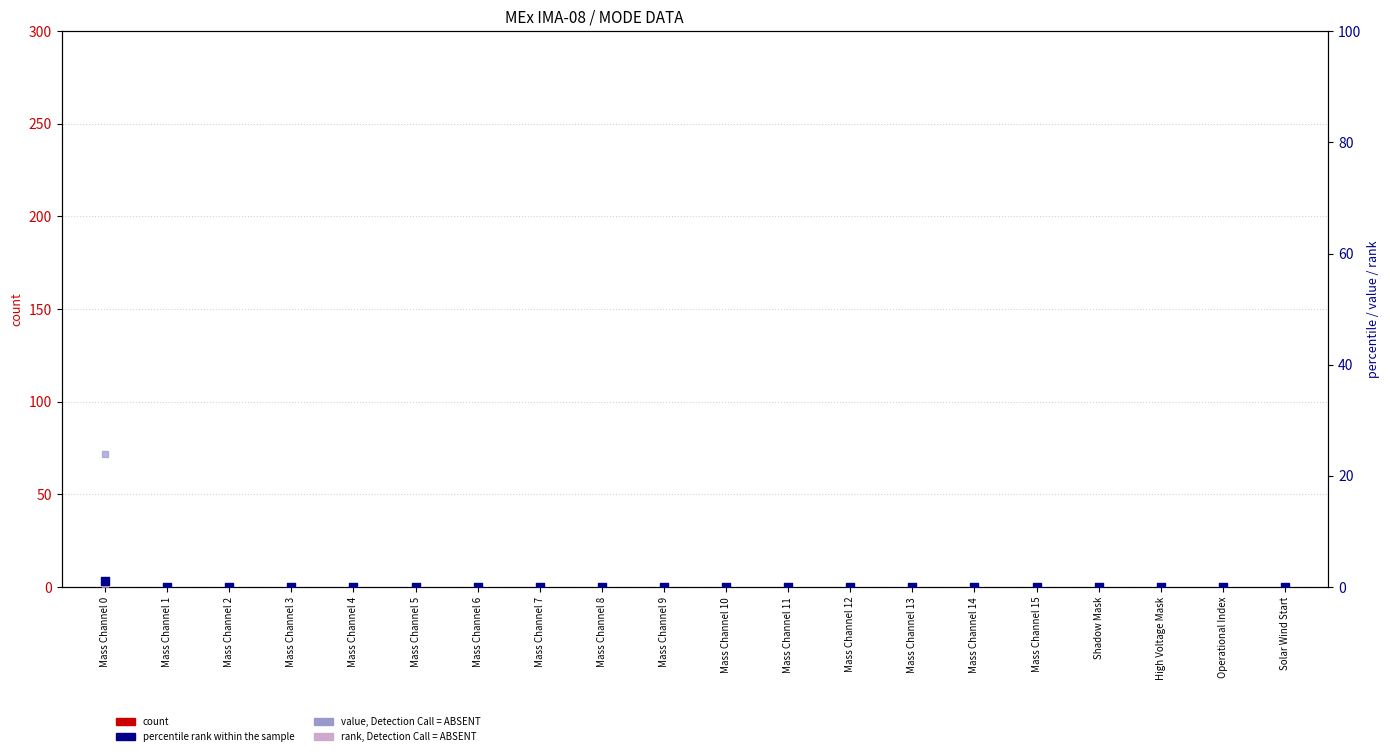

At how many categories does at least one series exceed 23?

1